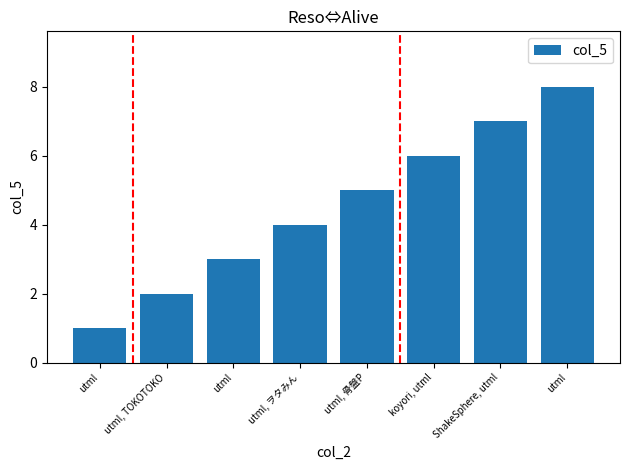

Are the bars horizontal?

No